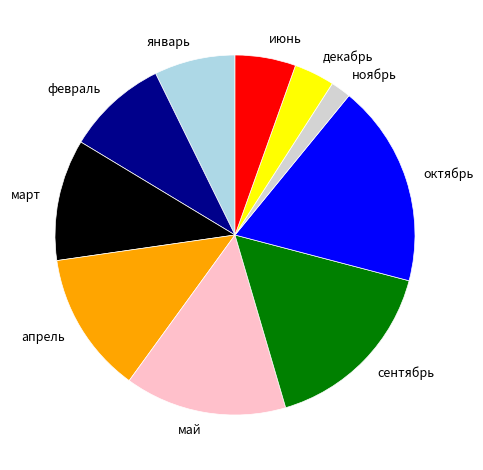

Between март and сентябрь, which is larger?

сентябрь